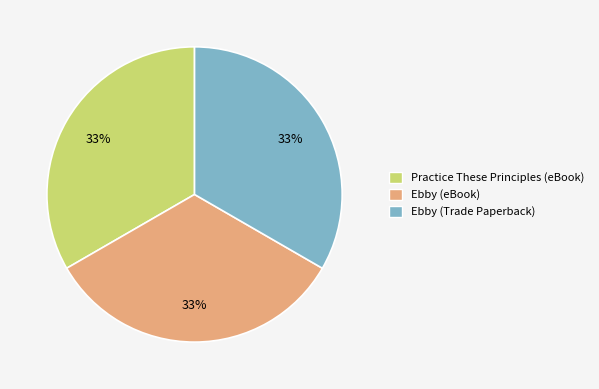

Does Ebby (eBook) represent more than half of the total?

No